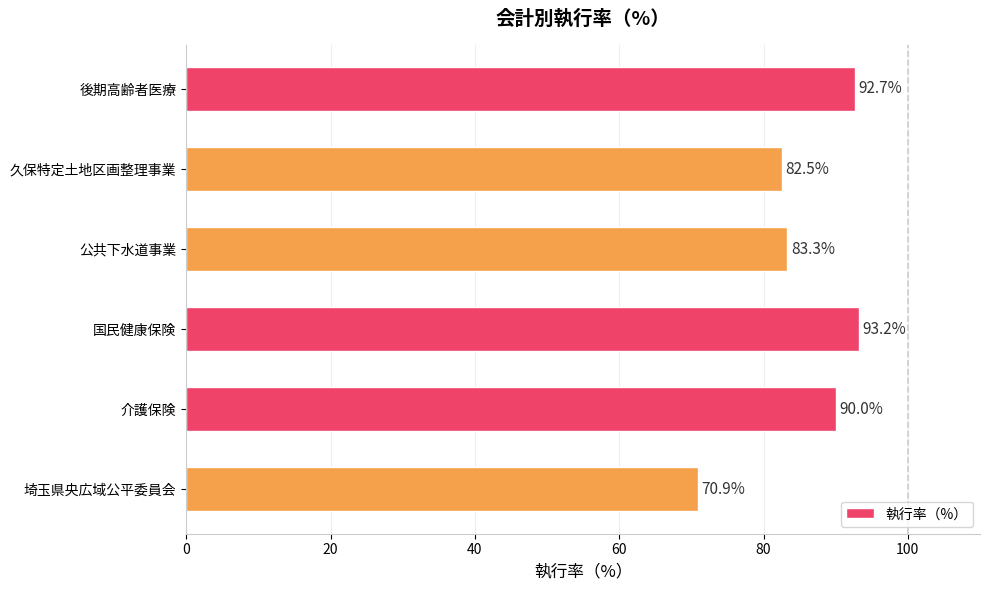

Are the bars grouped side by side (vs. stacked)?

No